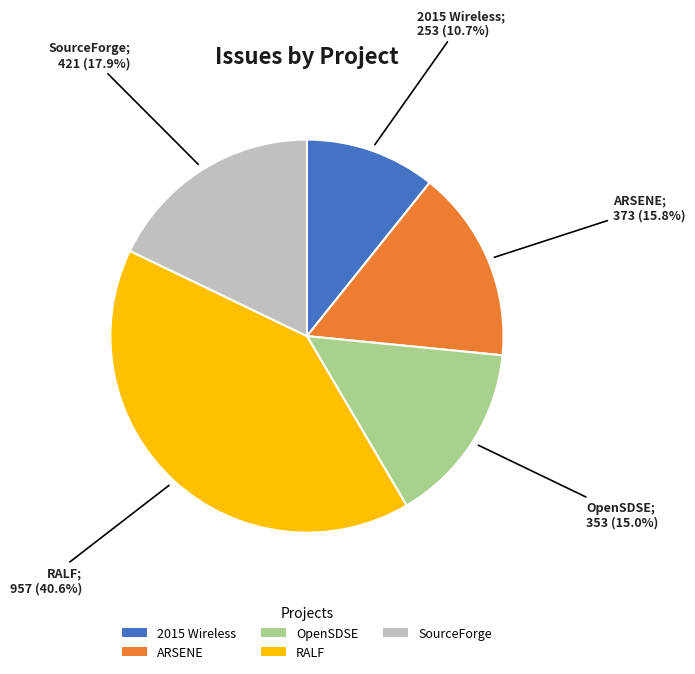

Count the number of slices in the pie.

5